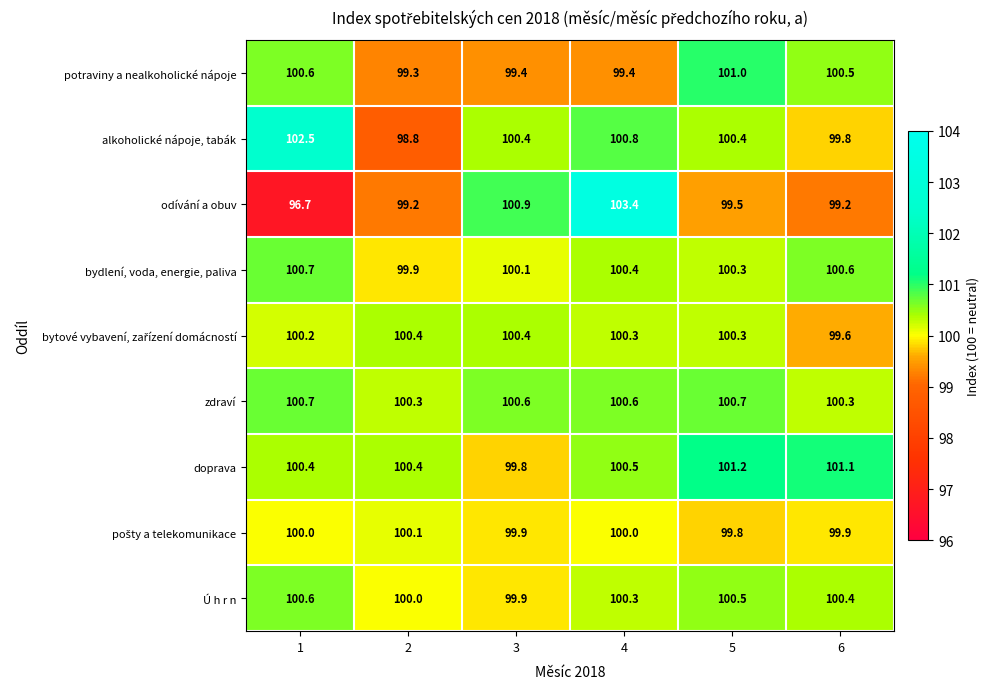

What is the difference between the highest and lowest values at 2?

1.6